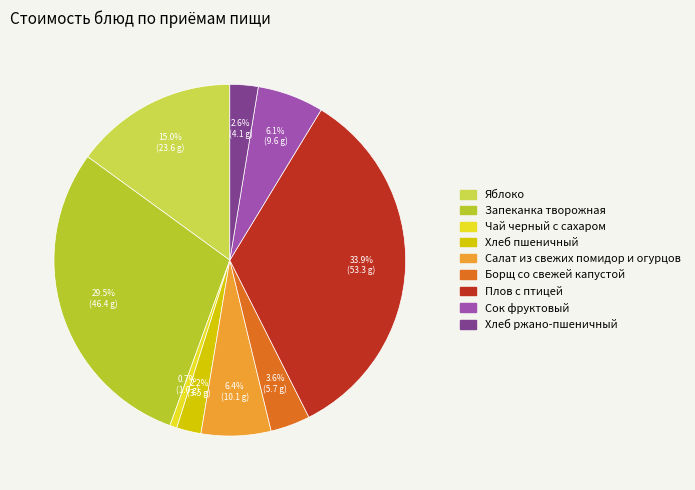

Which category has the biggest portion of the pie?

Плов с птицей